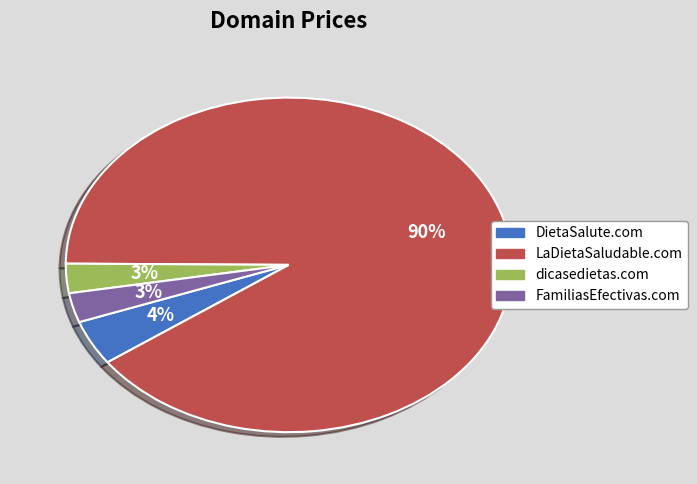

What is the majority slice?

LaDietaSaludable.com